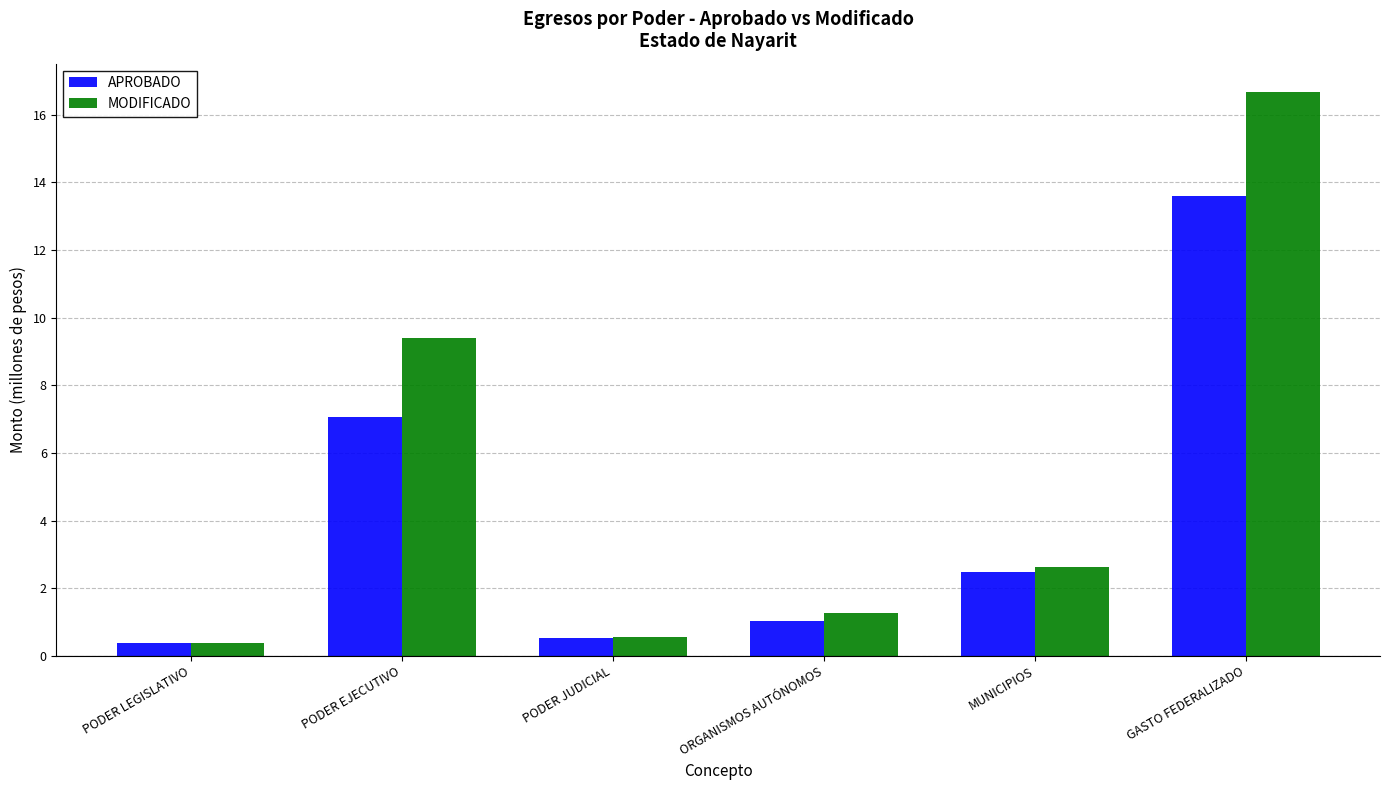

What value does the APROBADO series have at MUNICIPIOS?

2.5